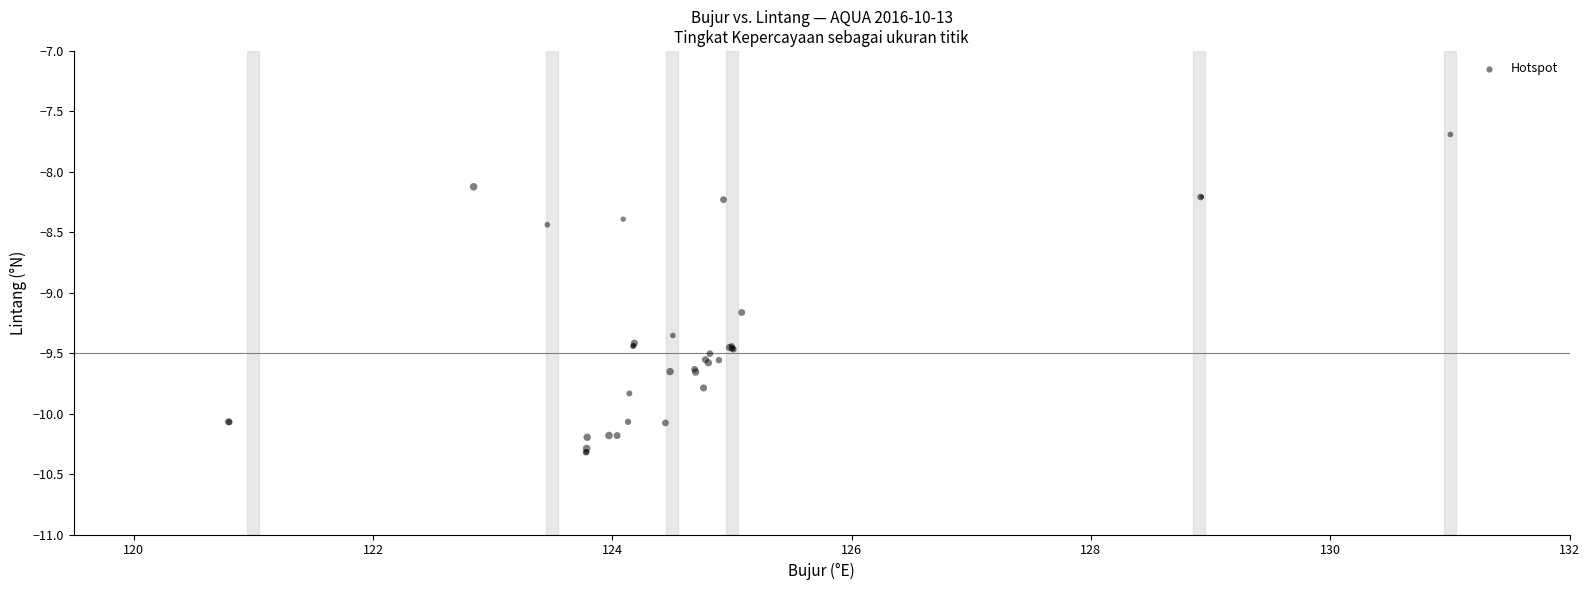

What Y value in the scatter plot is closest to -9?

-9.2